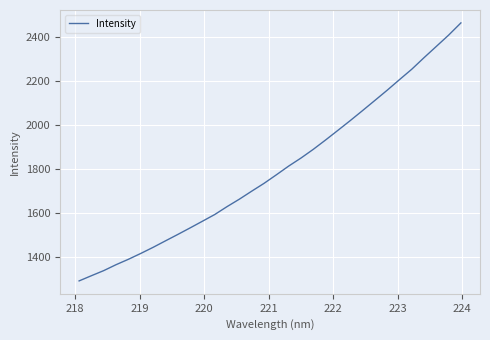

What is the difference between the maximum and minimum values?

1168.7